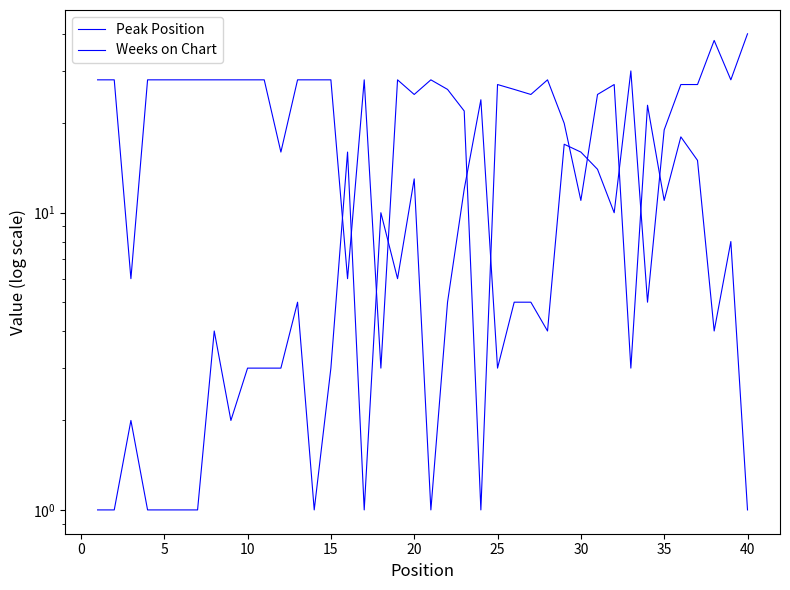

What is the maximum value for Weeks on Chart?

28